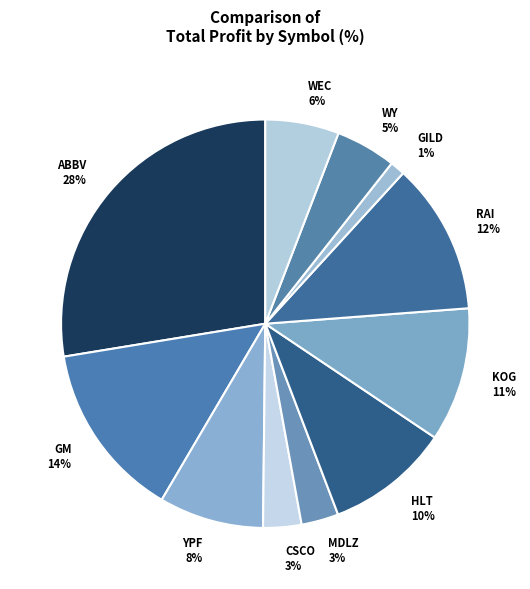

Which slice is the smallest?

GILD